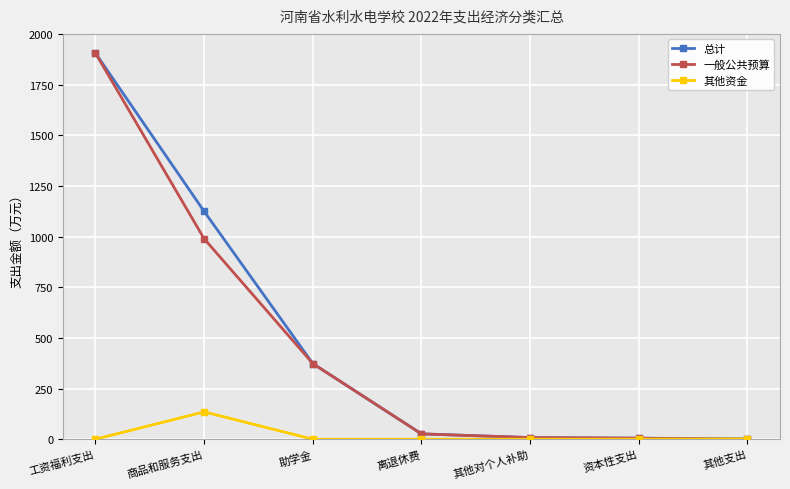

At 商品和服务支出, list the series in order from largest to smallest.

总计, 一般公共预算, 其他资金